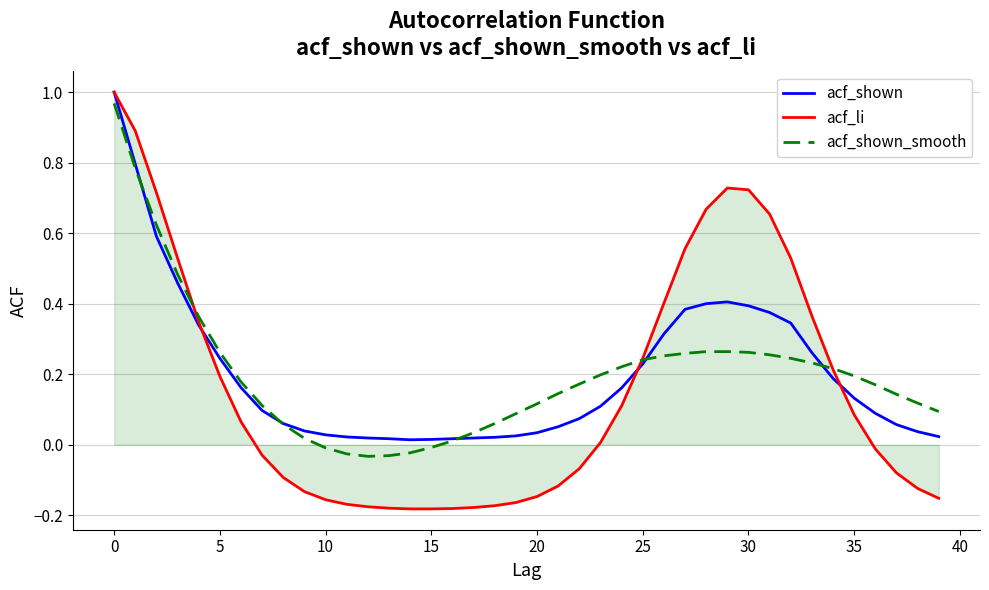

Which series has the largest range (max minus min)?

acf_li